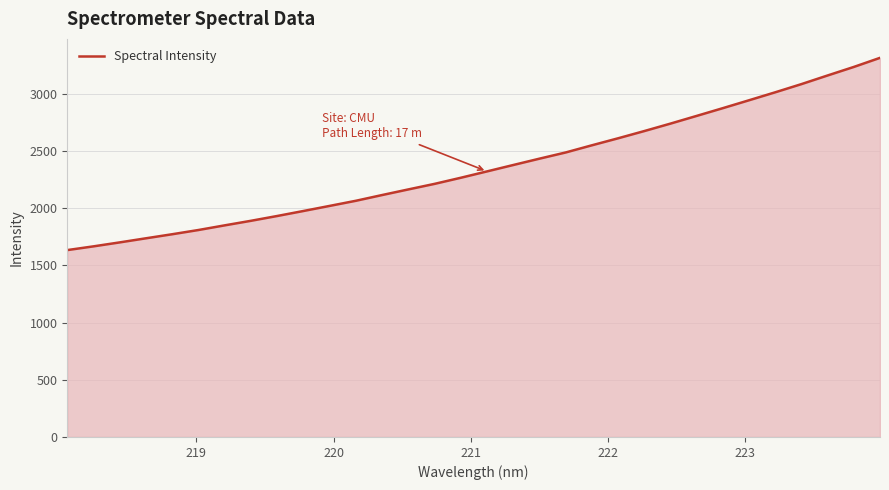

What is the difference between the maximum and minimum values?

1681.7